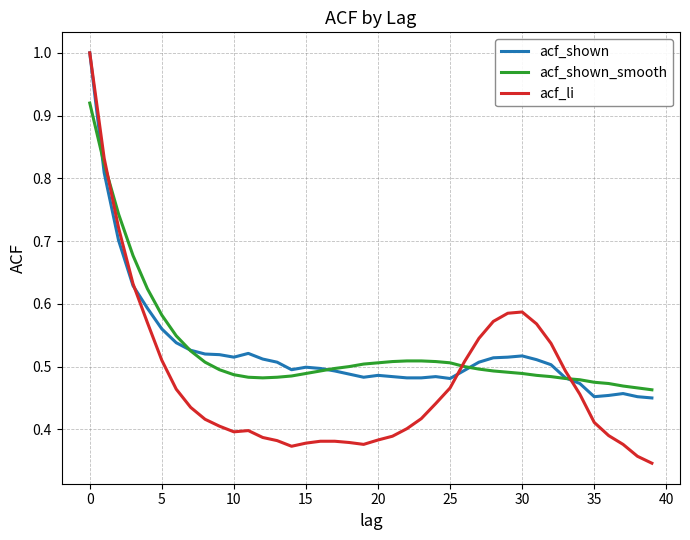

What is the highest value of the acf_shown series?

1.0